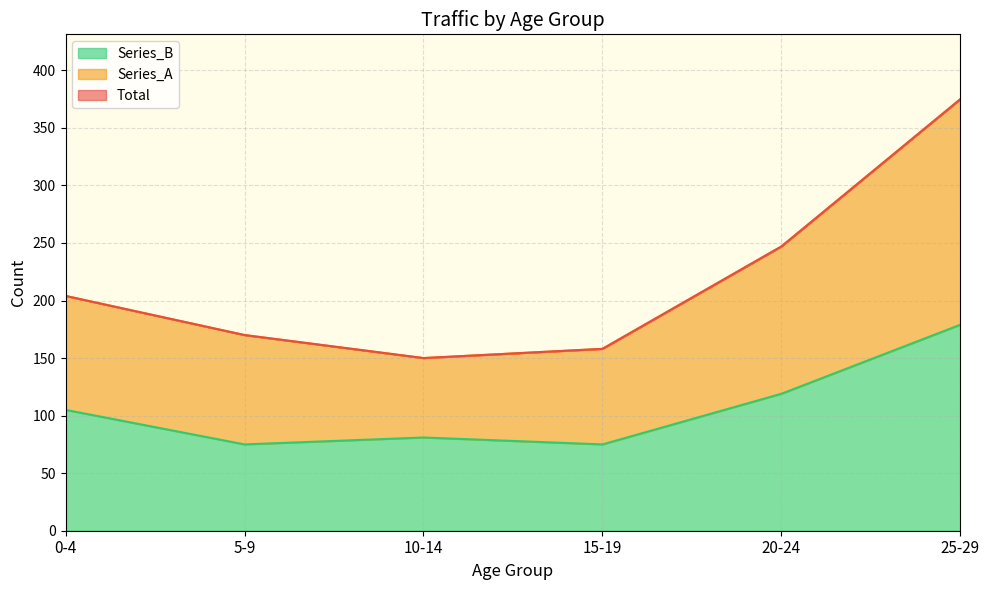

What are all the series names shown in the legend?

Total, Series_A, Series_B